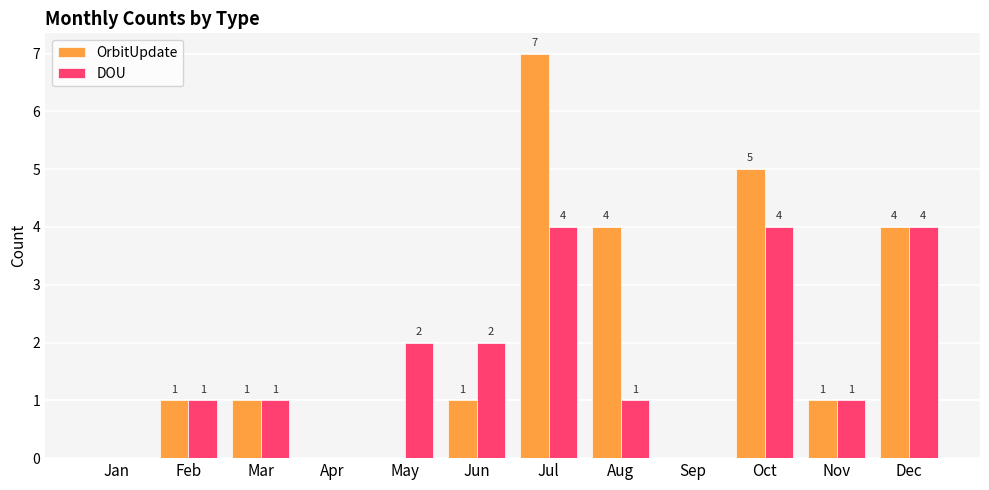

The DOU series shows 1 at Nov. True or false?

True